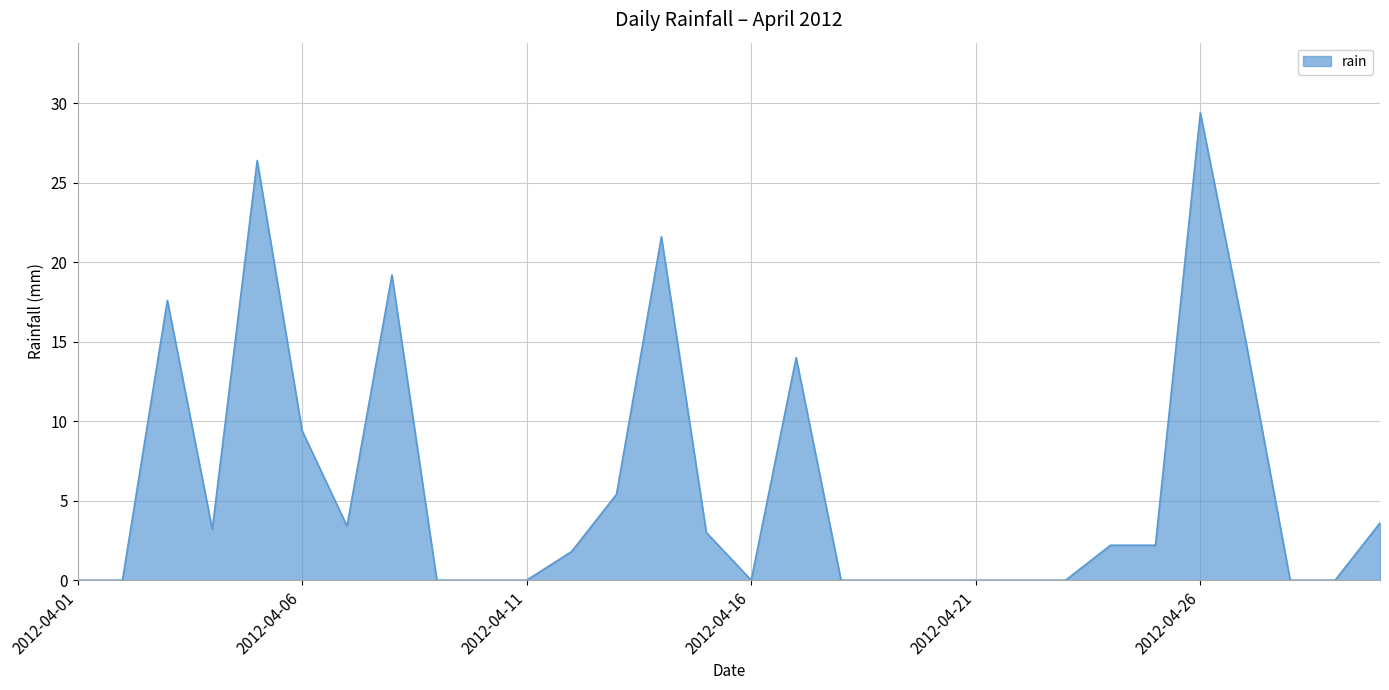

What is the sum of all values?

177.6